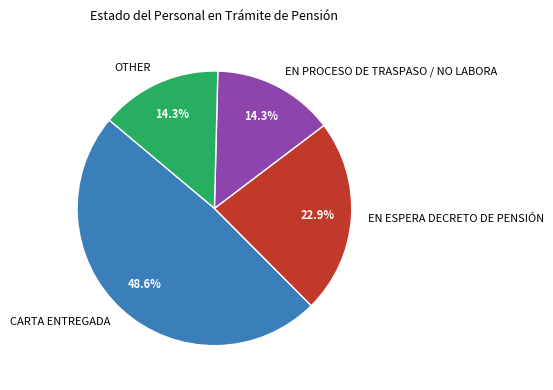

What is the largest slice in the pie chart?

CARTA ENTREGADA